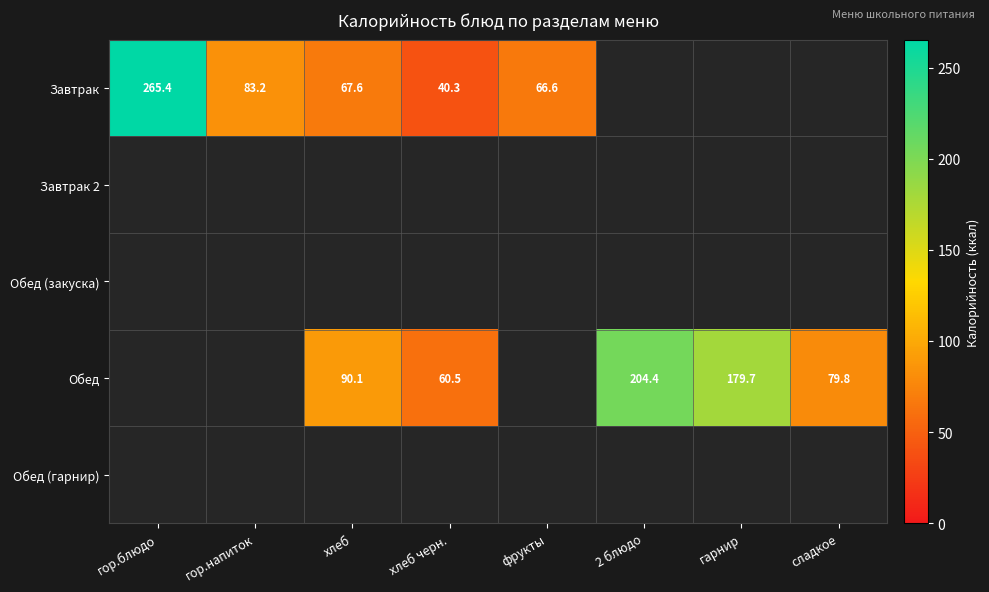

How many data points in Обед are above 204?

1